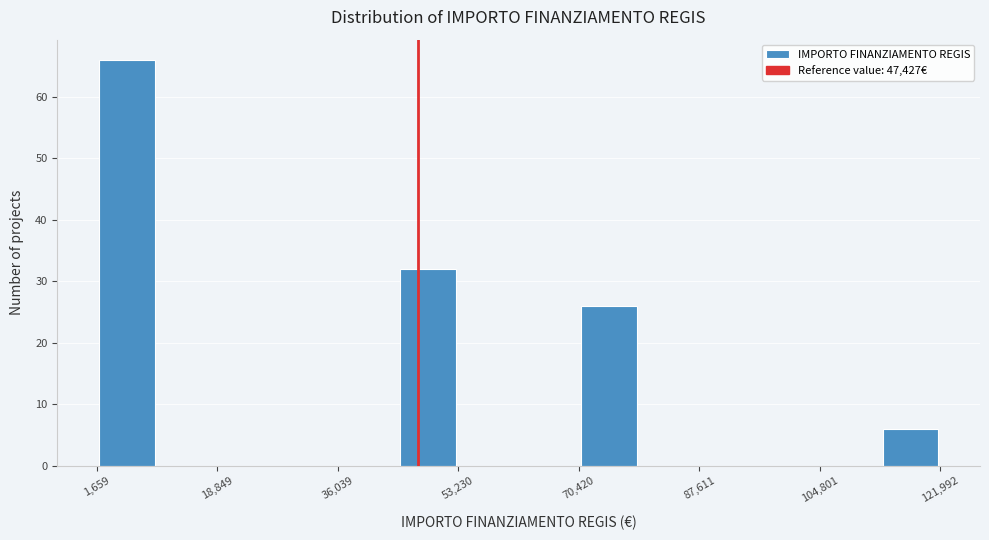

Which range on the x-axis has the tallest bar?

2000 to 10000